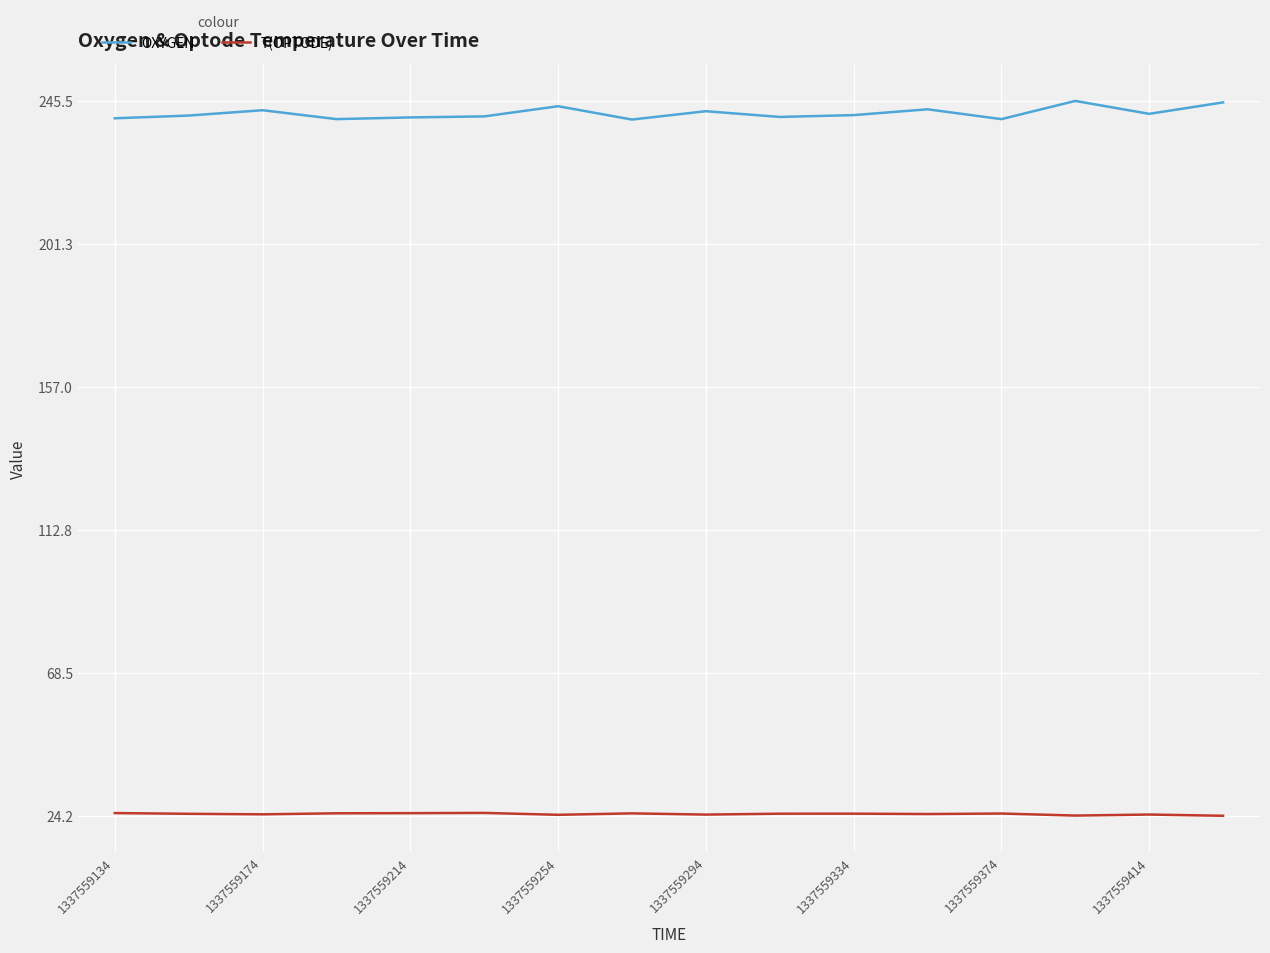

What is the difference between the maximum and minimum values in the OXYGEN series?

5.8